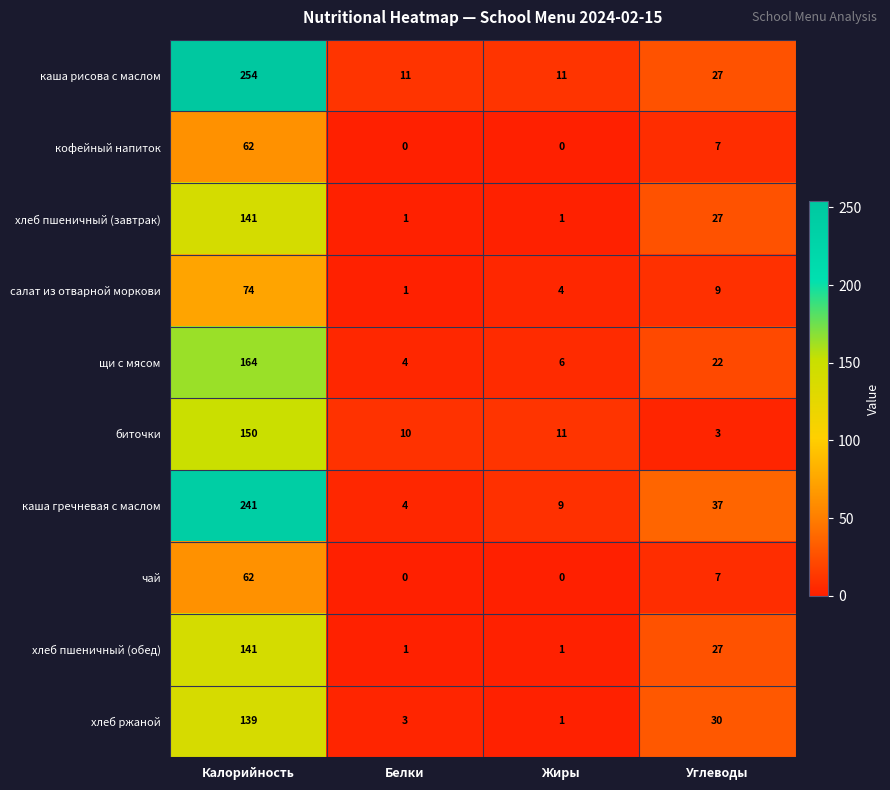

Where is каша рисова с маслом nearest to the value 132?

Углеводы